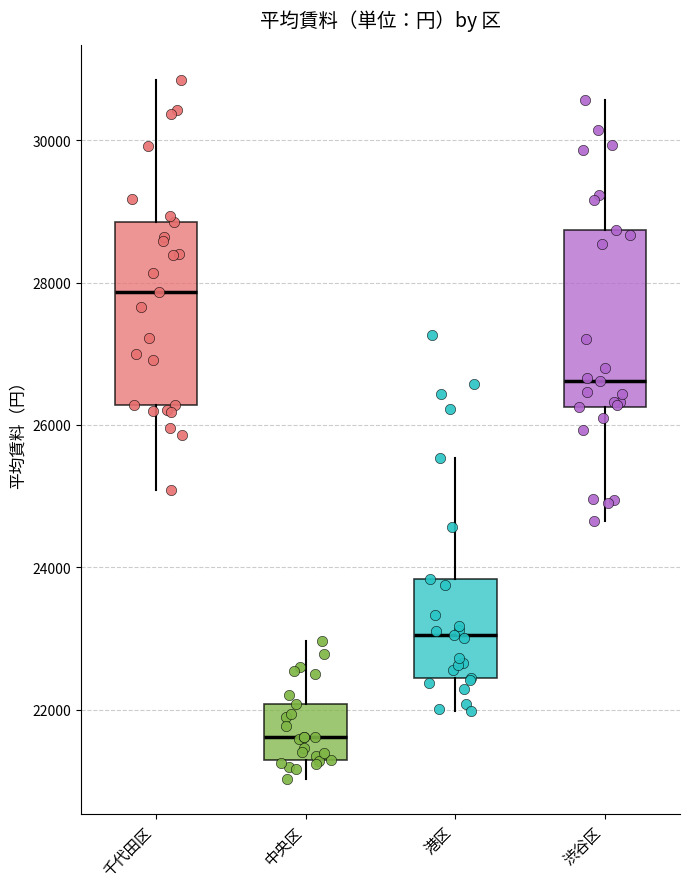

Where is the lower edge of the box for 港区 on the y-axis? The values are not printed on the chart, so give them approximately, as read against the axis.

22400